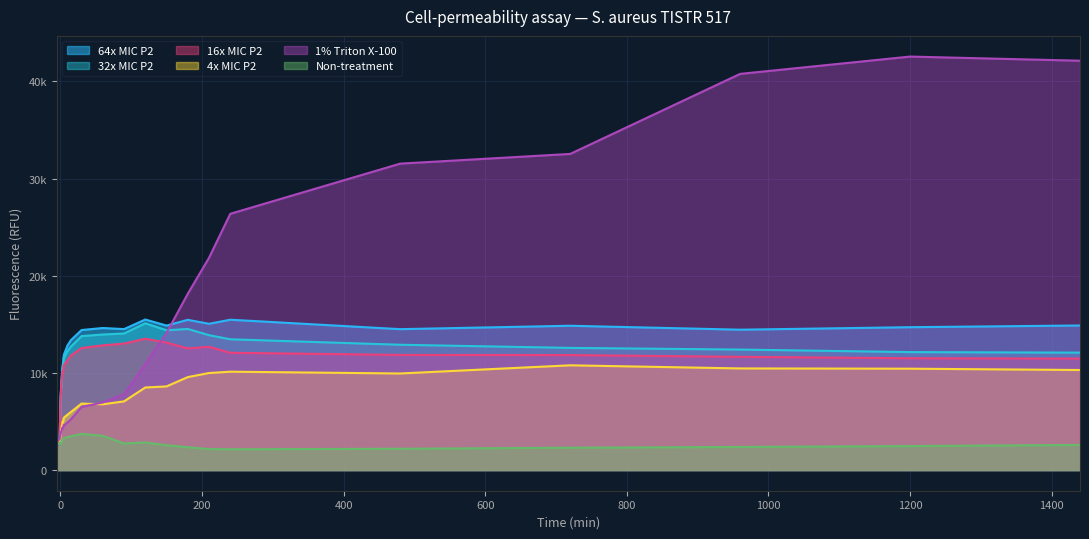

What position from the right is 15?

14